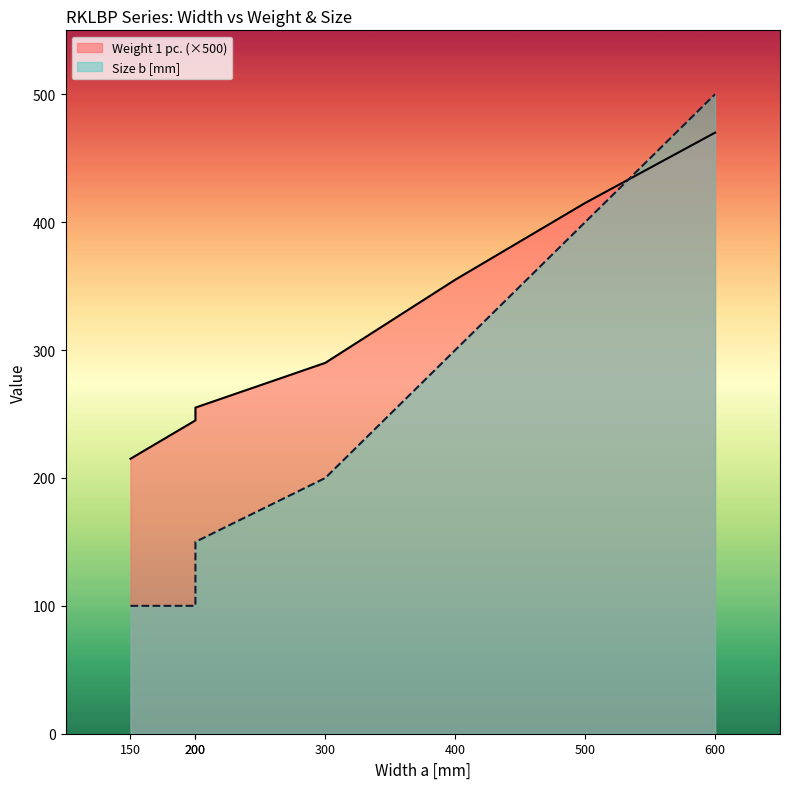

How many lines are shown in the chart?

2